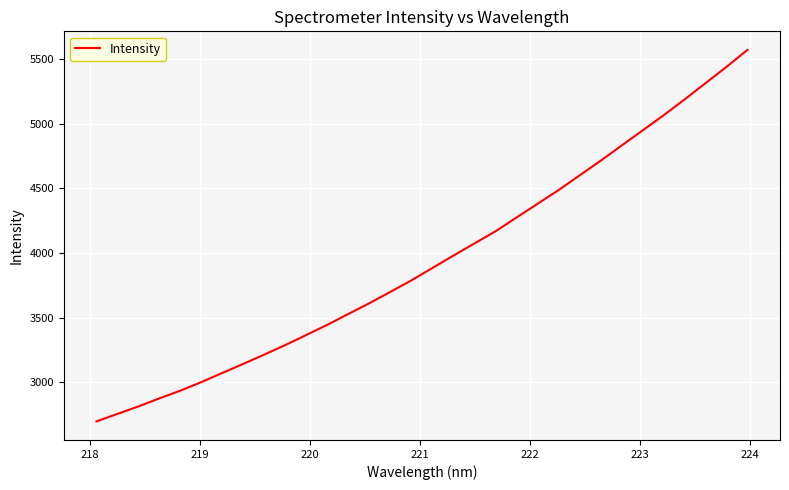

What is the greatest value displayed?

5572.2